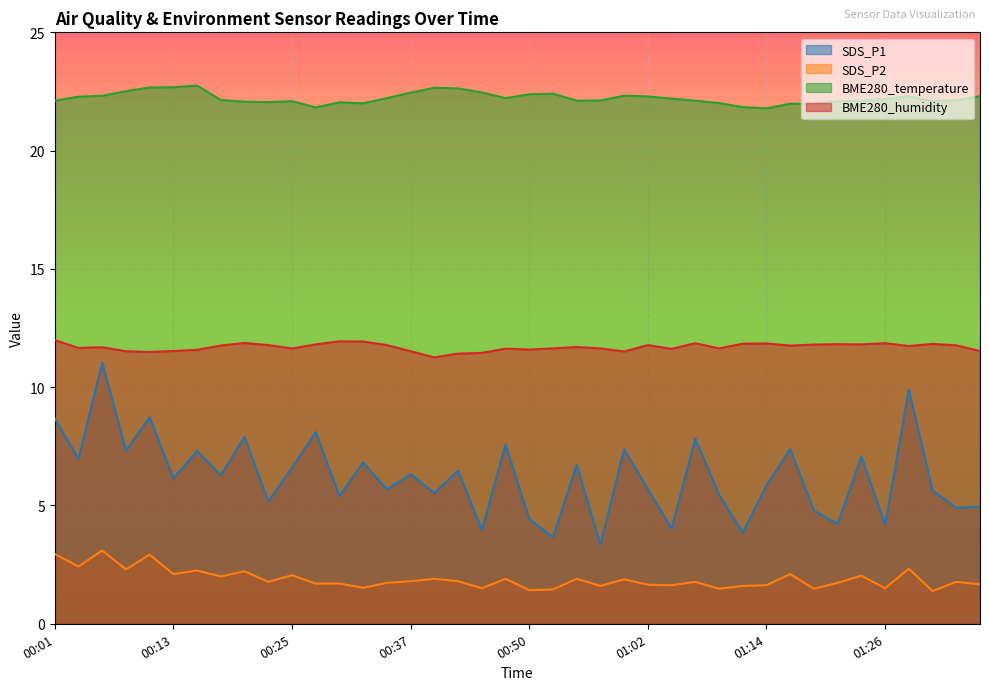

Which series has the largest total across all categories?

BME280_temperature